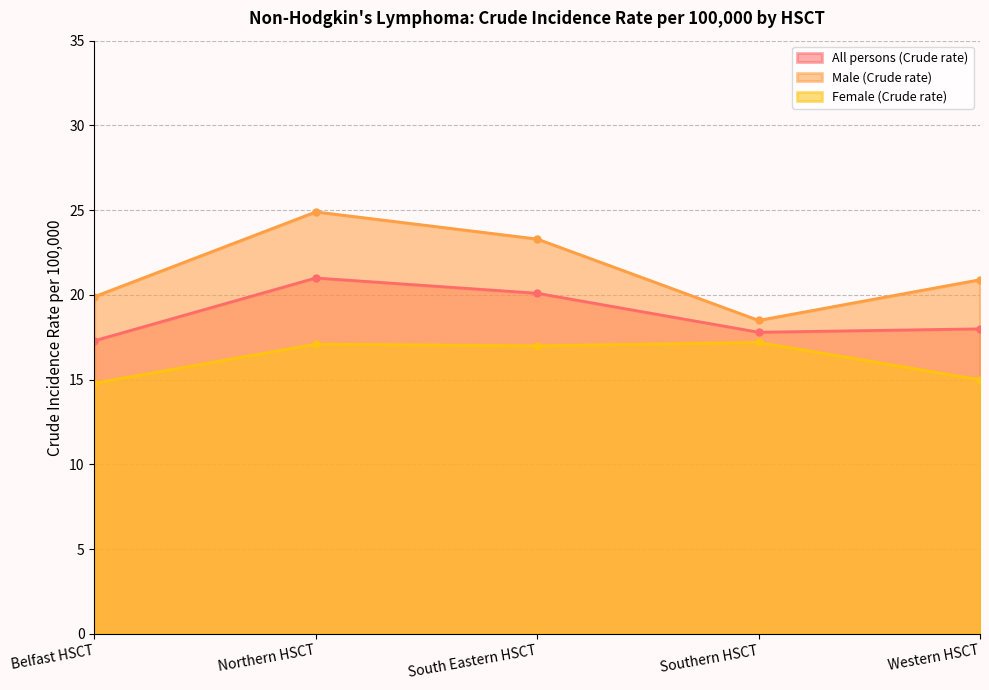

Rank the series by their maximum value, from highest to lowest.

Male (Crude rate), All persons (Crude rate), Female (Crude rate)